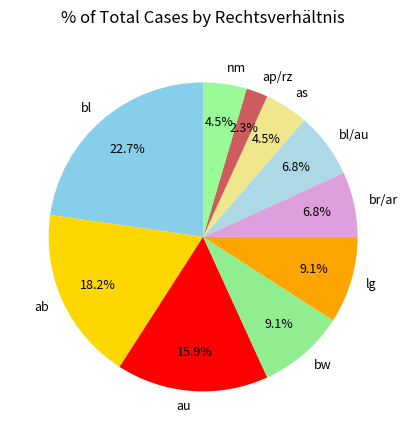

Which has a higher value, ap/rz or bl?

bl